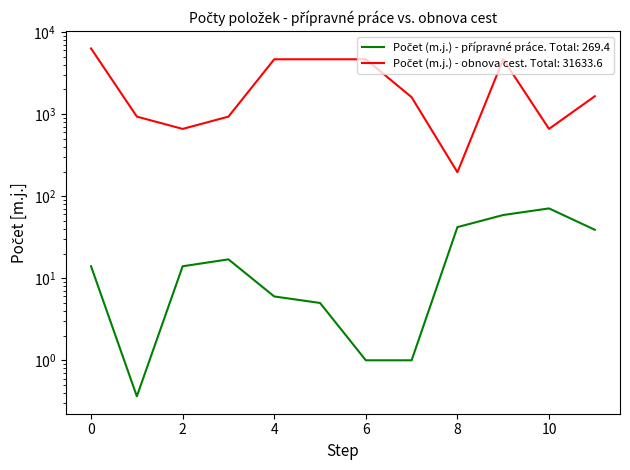

Which series changed the most between 4 and 9?

Počet (m.j.) - přípravné práce